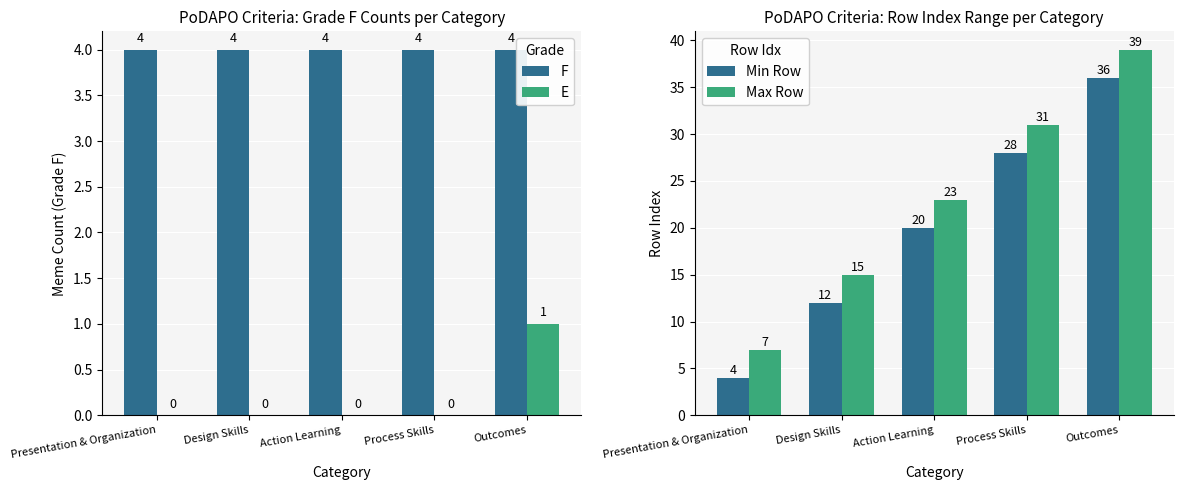

What is the label of the 5th bar from the left?

Outcomes